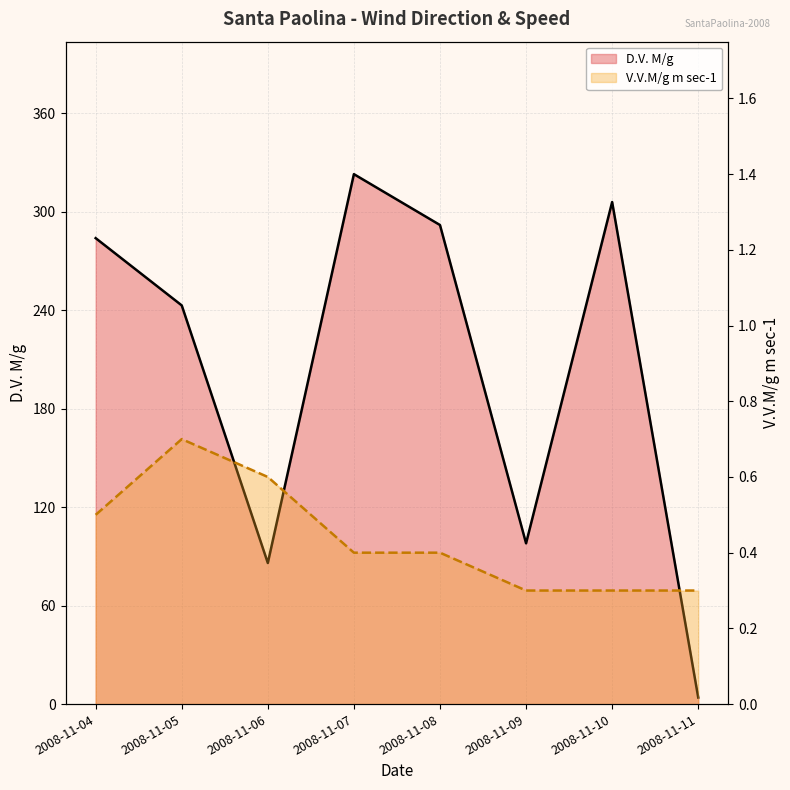

Which label corresponds to the largest value in the chart?

2008-11-07